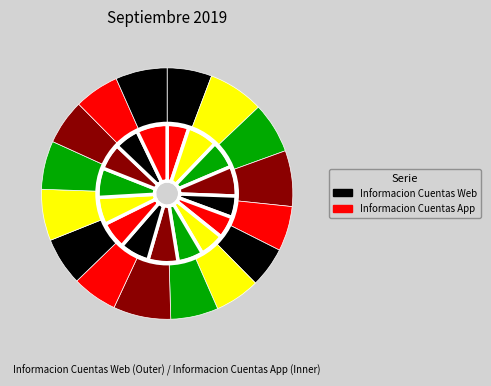

Which category has the smallest portion of the pie?

2019-09-19